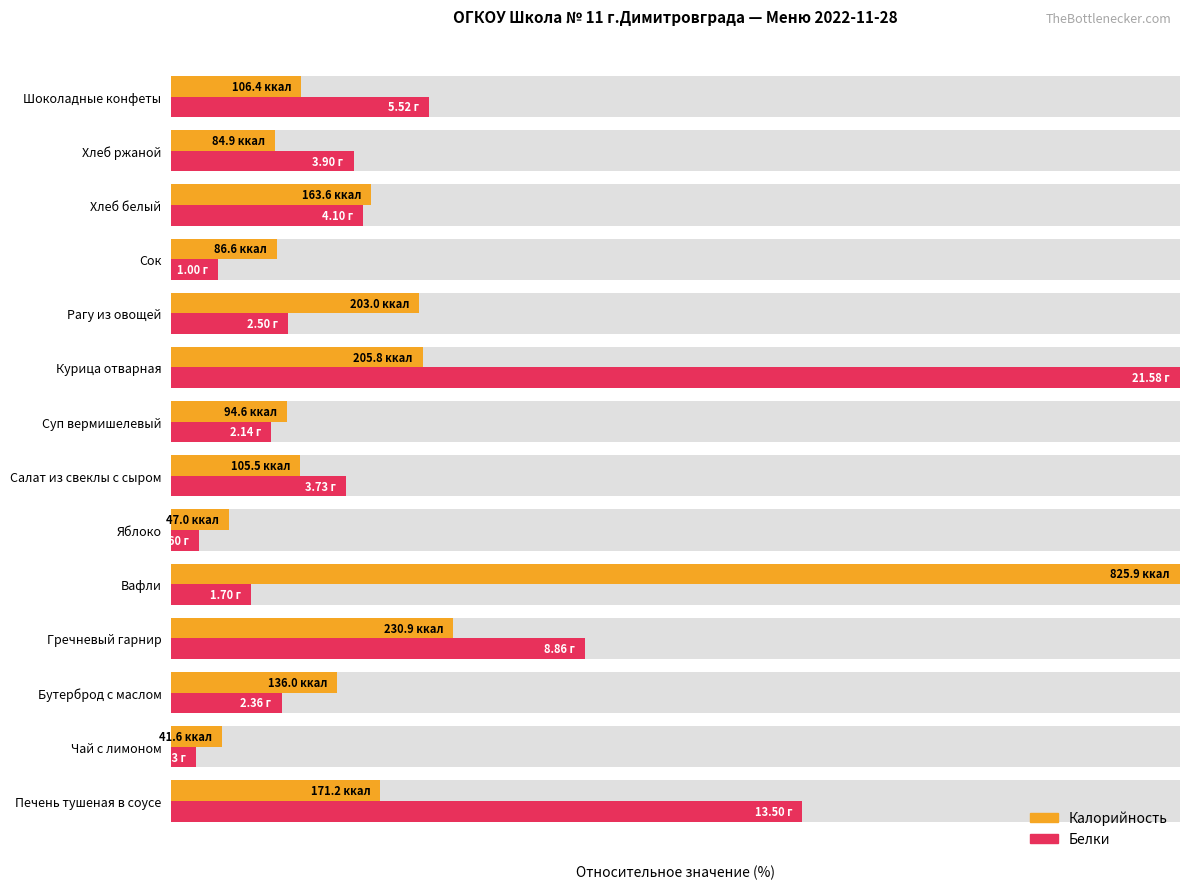

How many data points does each series have?

14